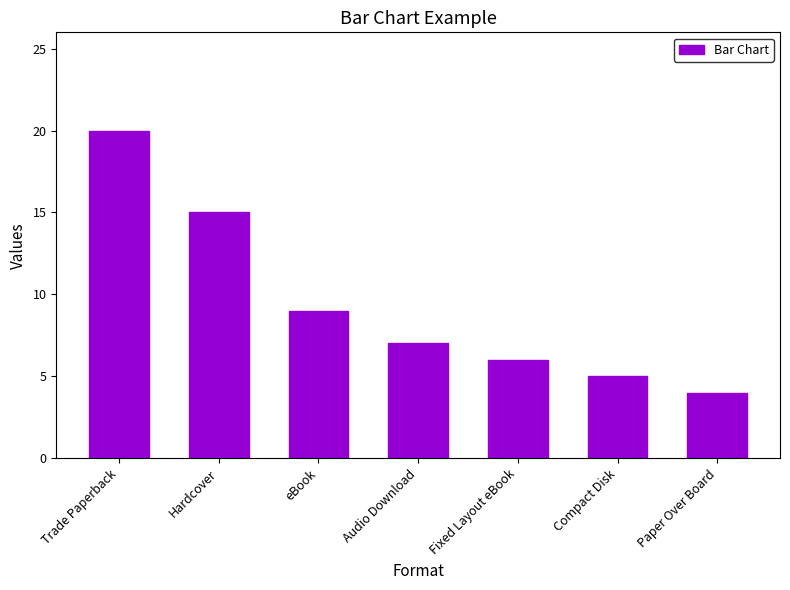

List the labels in order of value, smallest first.

Paper Over Board, Compact Disk, Fixed Layout eBook, Audio Download, eBook, Hardcover, Trade Paperback